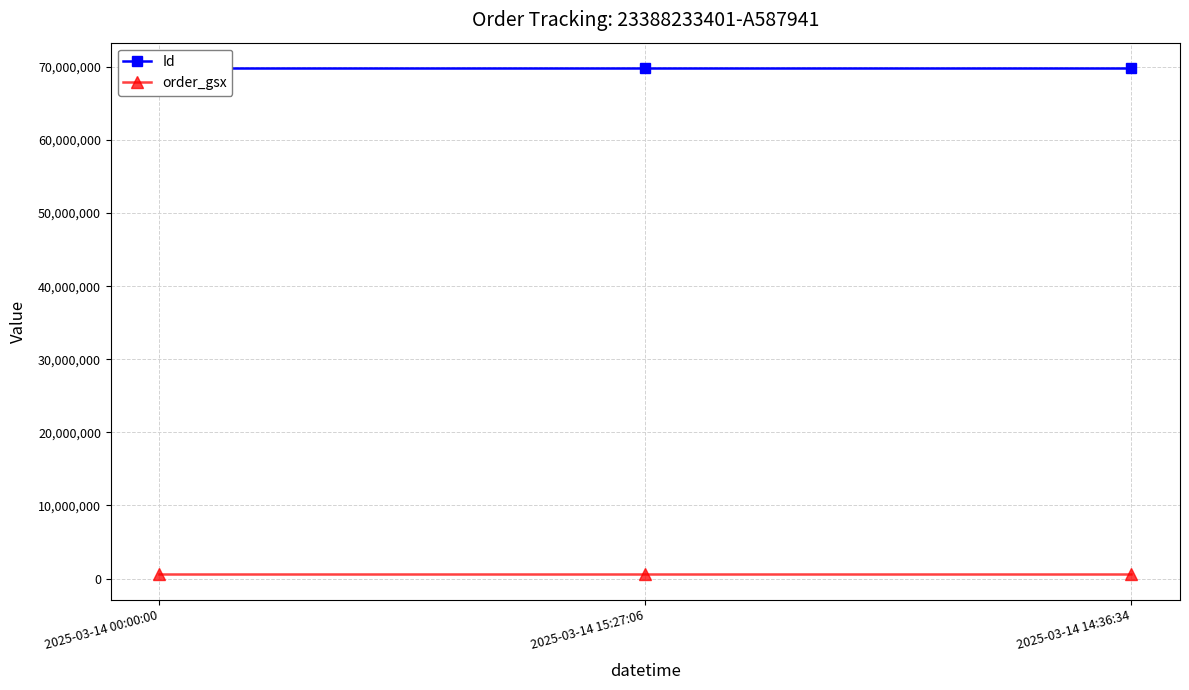

At how many categories does at least one series exceed 69501406?

3